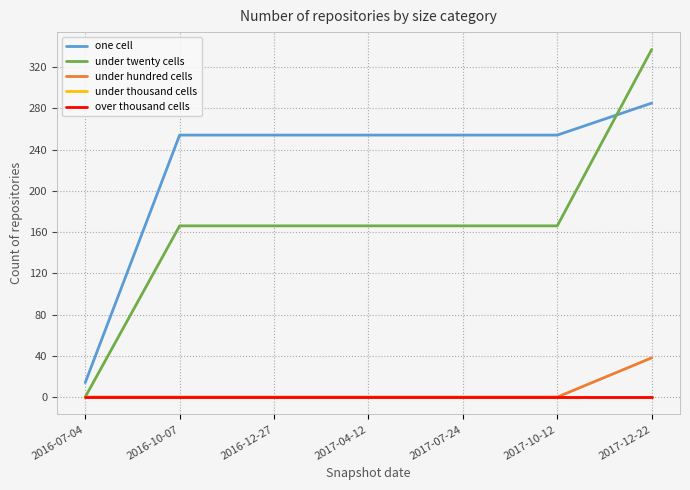

Does the chart display data point markers on the line(s)?

No